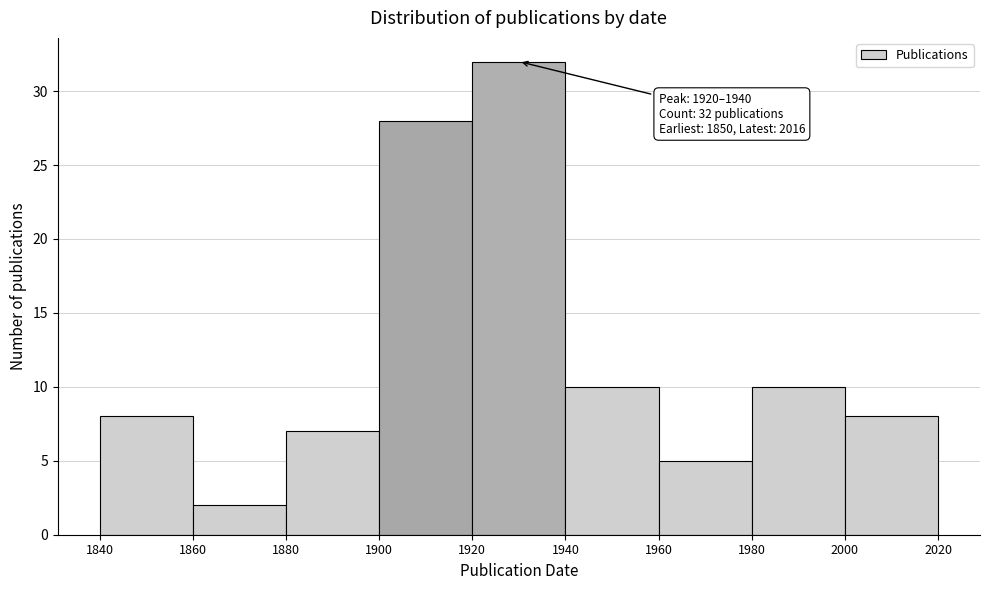

Which range on the x-axis has the tallest bar?

1920 to 1940